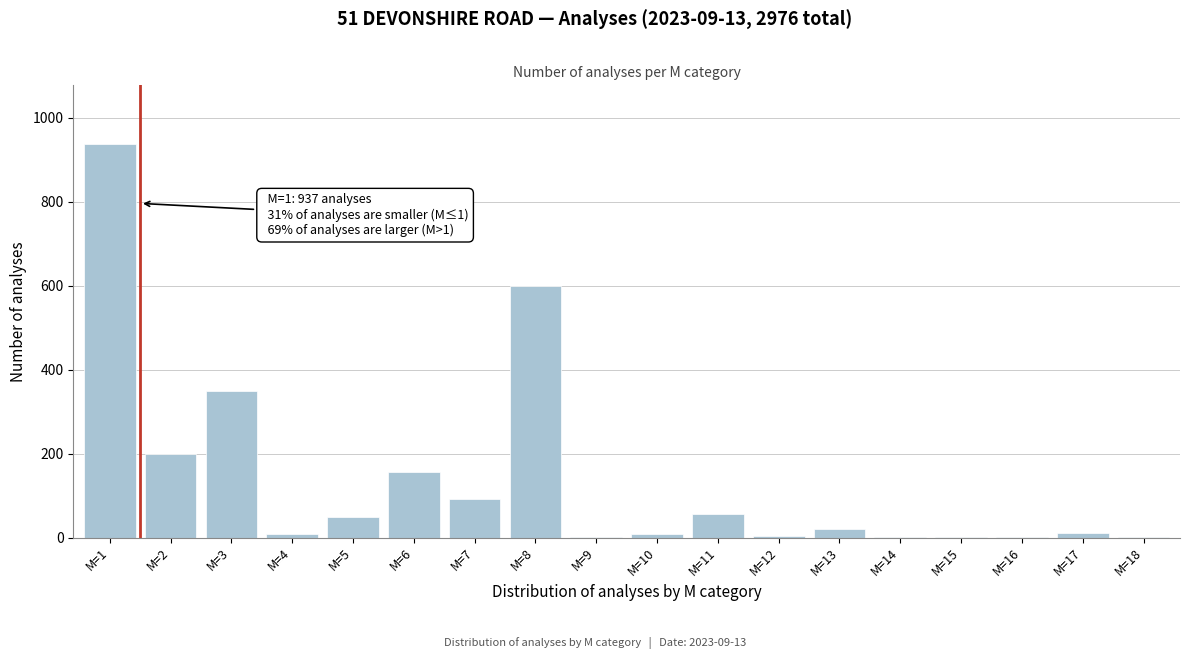

What is the maximum value shown in the chart?

937